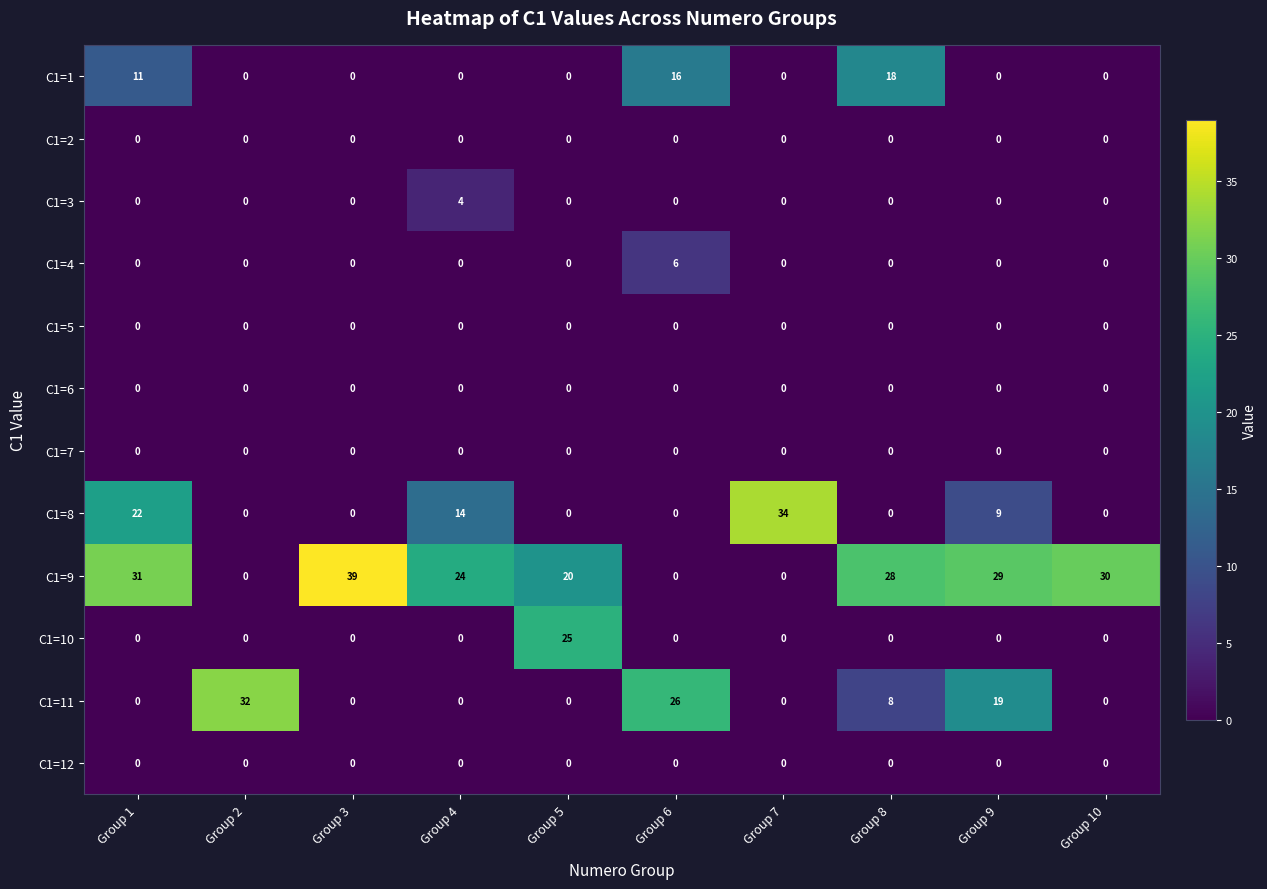

What is the difference between the highest and lowest values at Group 7?

34